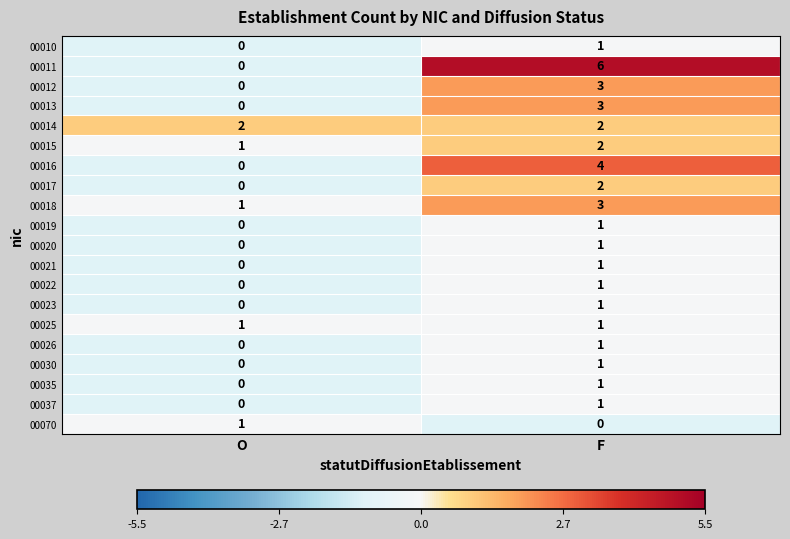

What is the sum of the 00018 values at O and F?

4